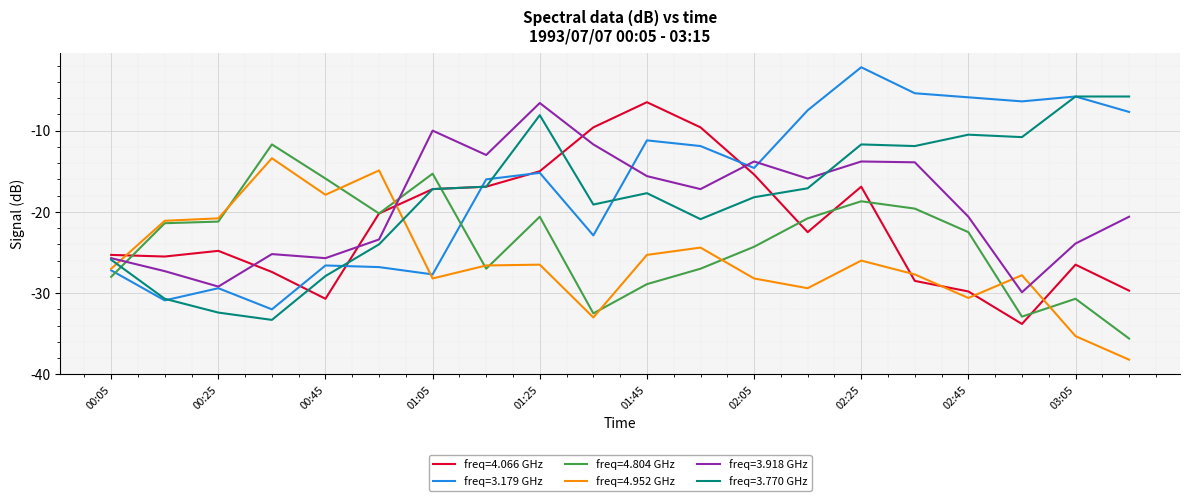

What are all the series names shown in the legend?

freq=4.066 GHz, freq=3.179 GHz, freq=4.804 GHz, freq=4.952 GHz, freq=3.918 GHz, freq=3.770 GHz